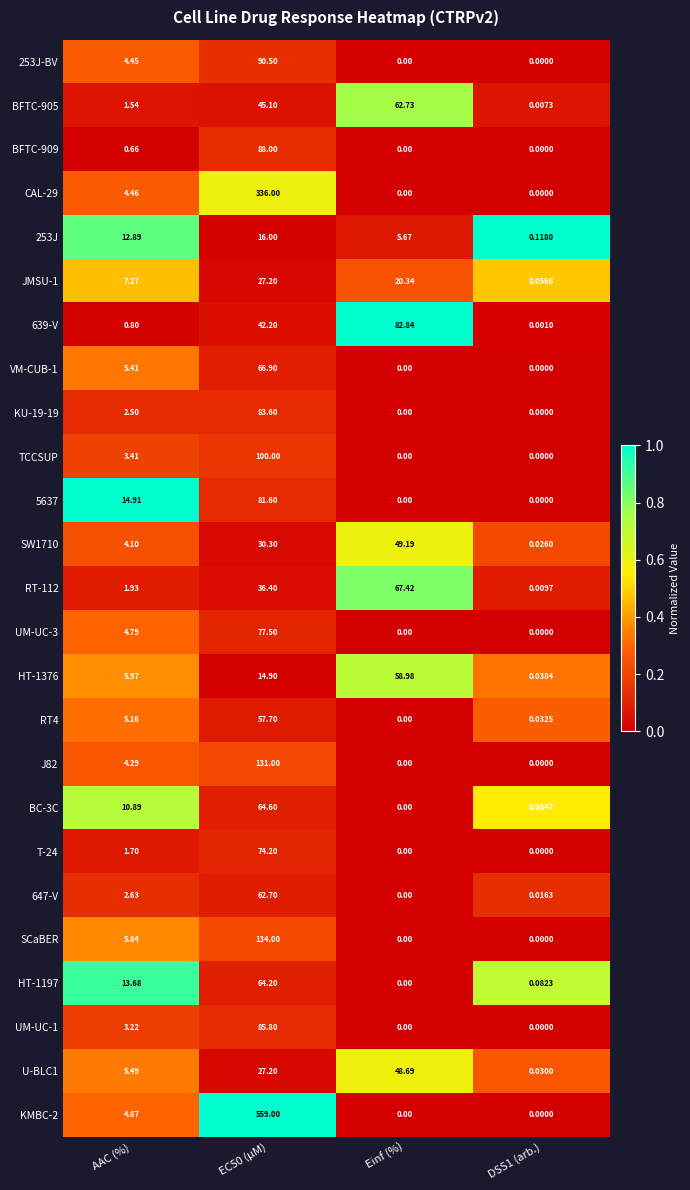

Is the value of BFTC-909 at EC50 (µM) greater than the value of TCCSUP at AAC (%)?

Yes